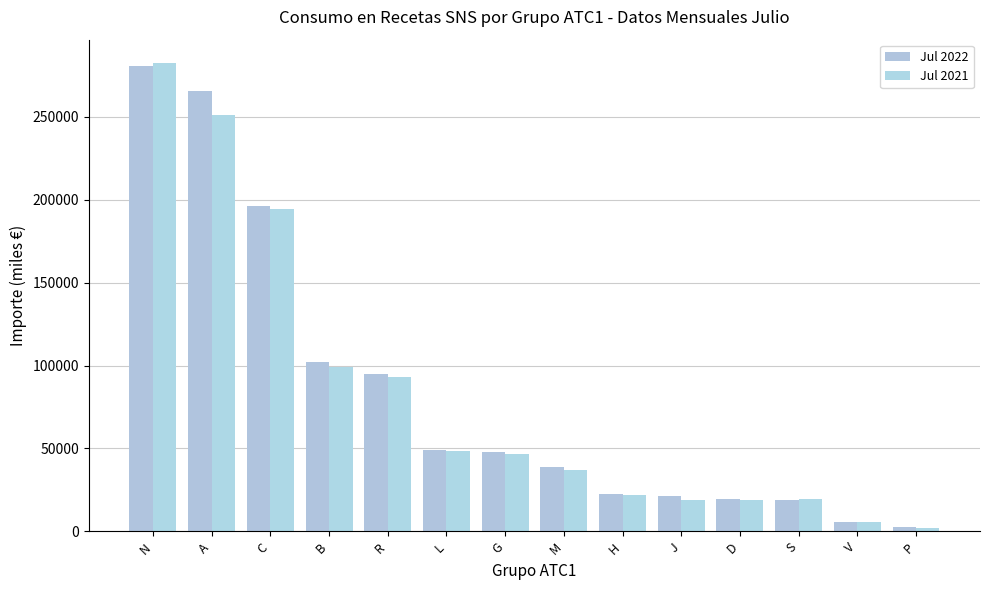

Which series has the largest range (max minus min)?

Jul 2021